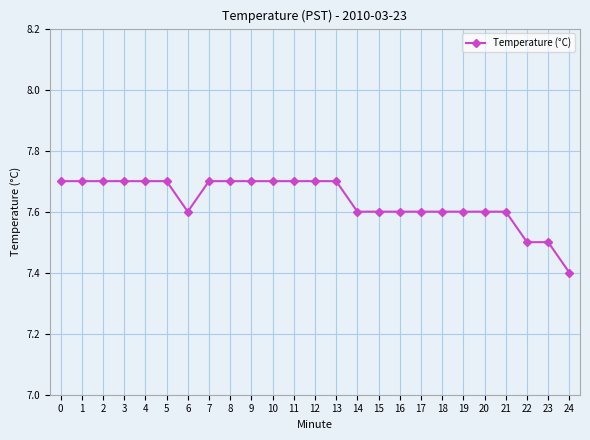

How many values are between 7 and 8?

25